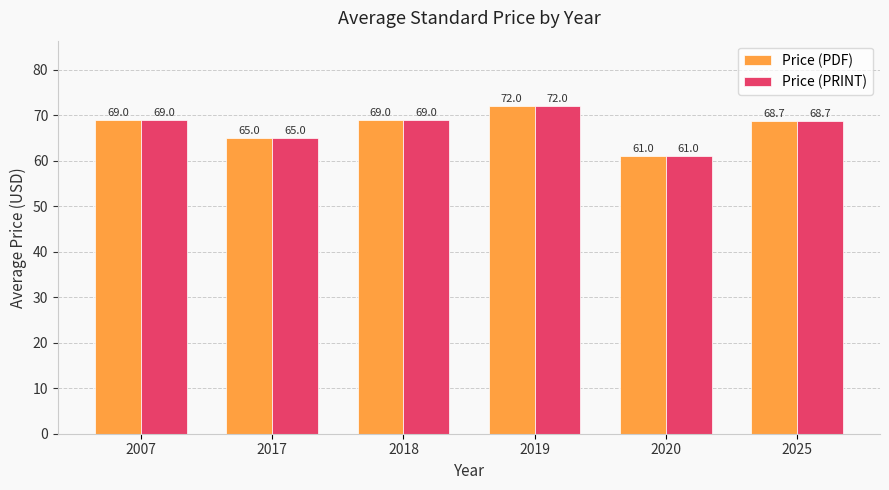

At which category is the sum across all series the highest?

2019